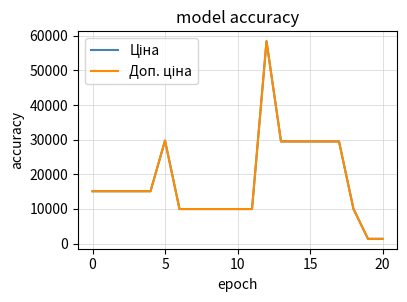

Does the chart have visible grid lines?

Yes